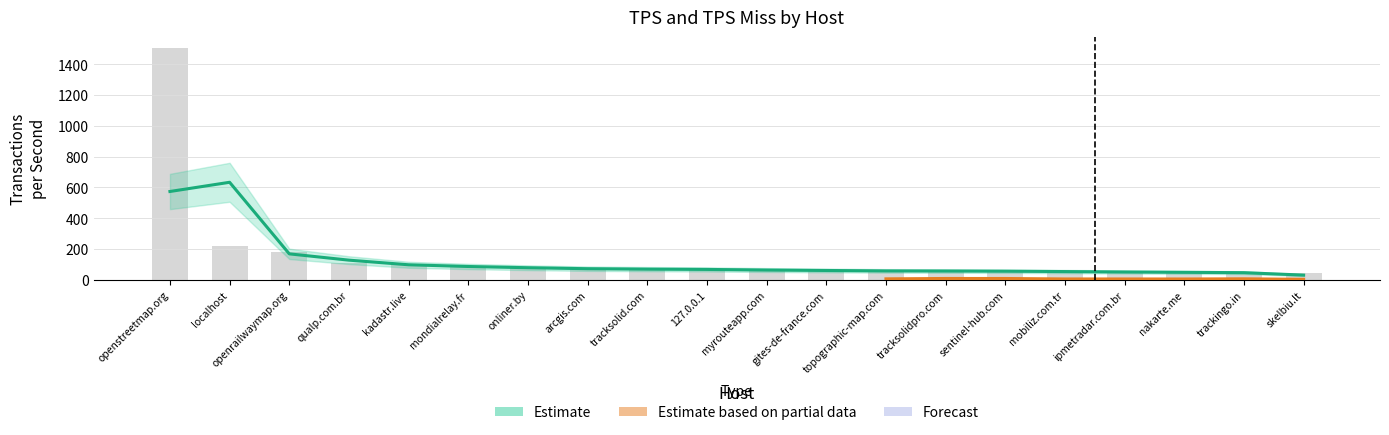

Rank the categories by value from lowest to highest.

skelbiu.lt, trackingo.in, nakarte.me, ipmetradar.com.br, mobiliz.com.tr, sentinel-hub.com, tracksolidpro.com, topographic-map.com, gites-de-france.com, myrouteapp.com, 127.0.0.1, tracksolid.com, arcgis.com, onliner.by, mondialrelay.fr, kadastr.live, qualp.com.br, openrailwaymap.org, localhost, openstreetmap.org